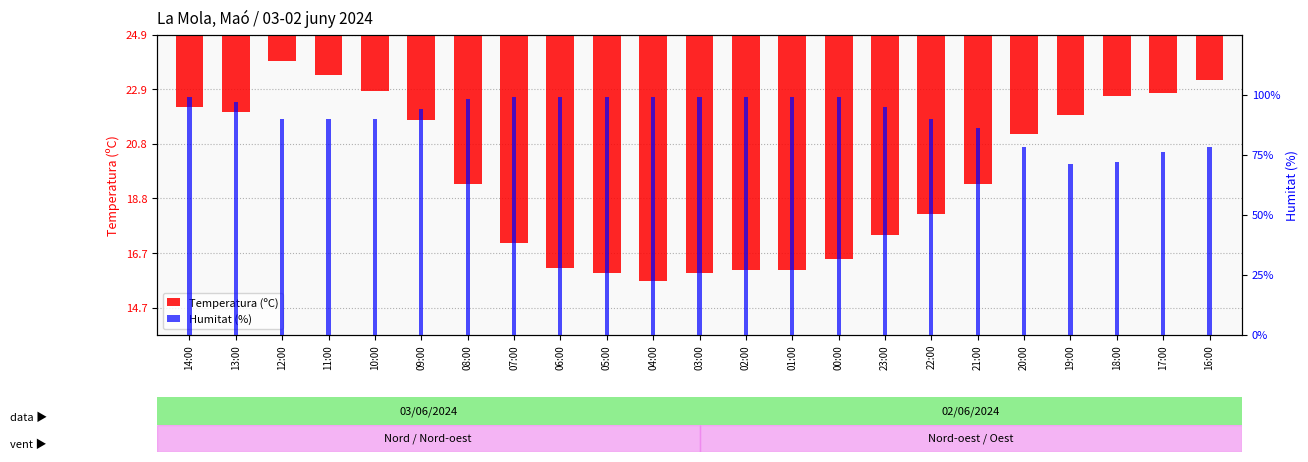

At 23:00, list the series in order from smallest to largest.

Temperatura (ºC), Humitat (%)